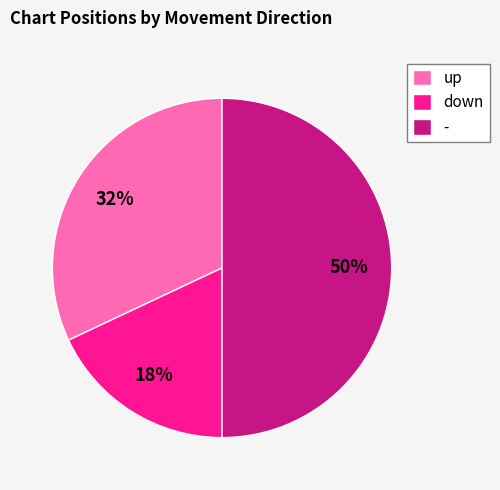

Which has a higher value, - or up?

-